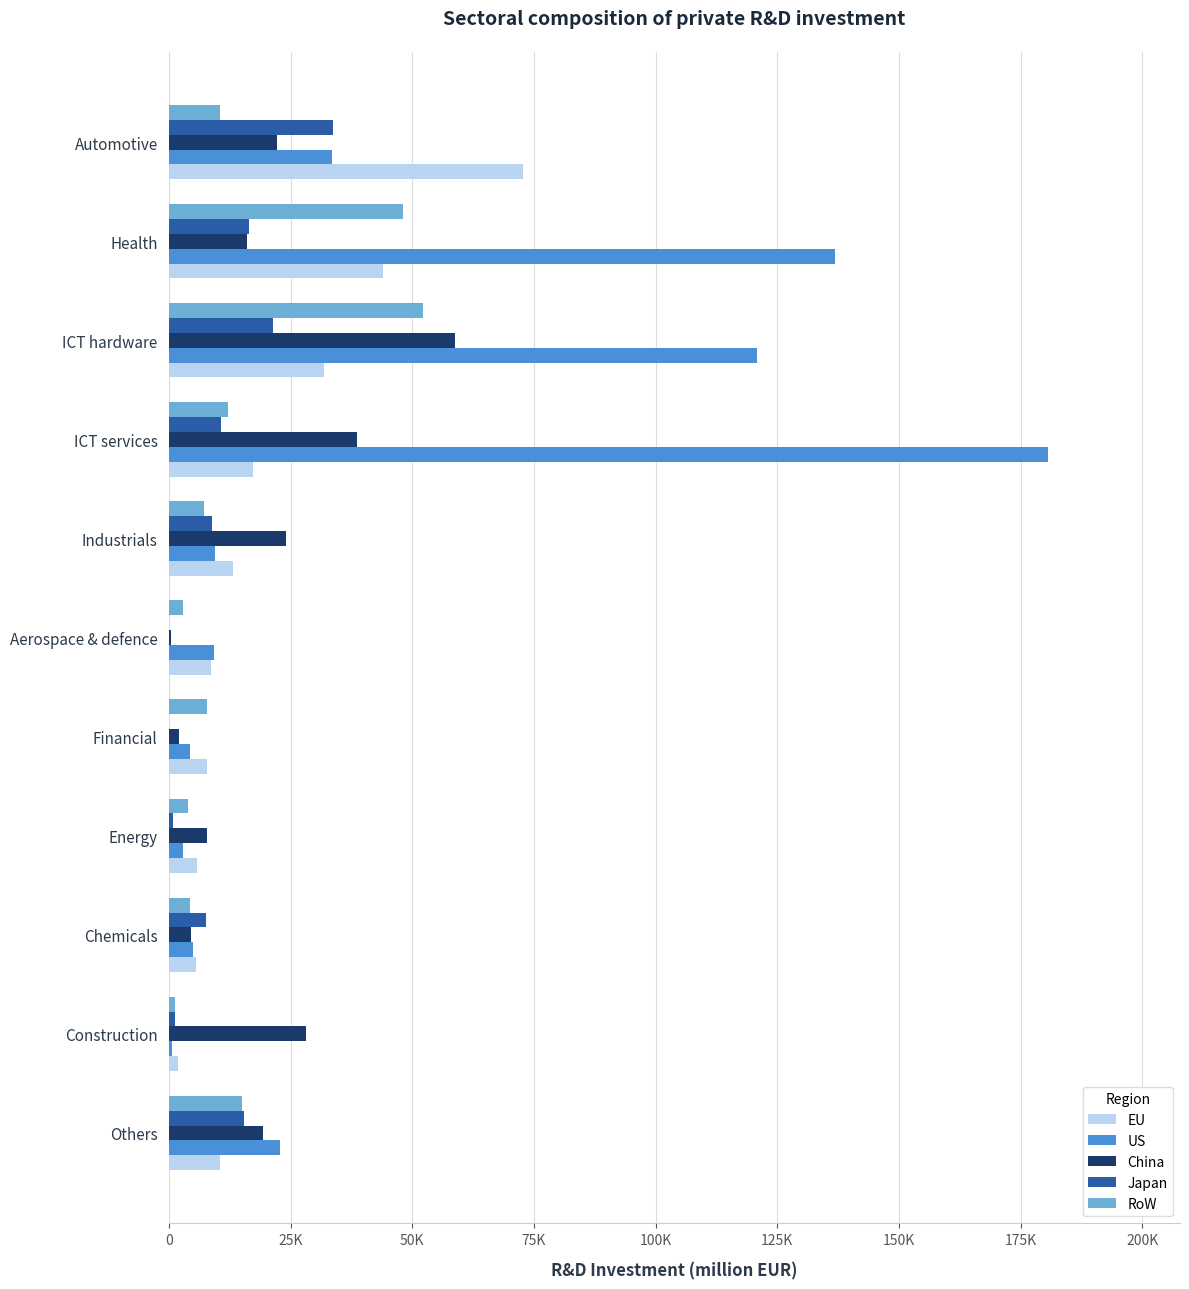

What is the label of the 4th bar from the left?

Energy